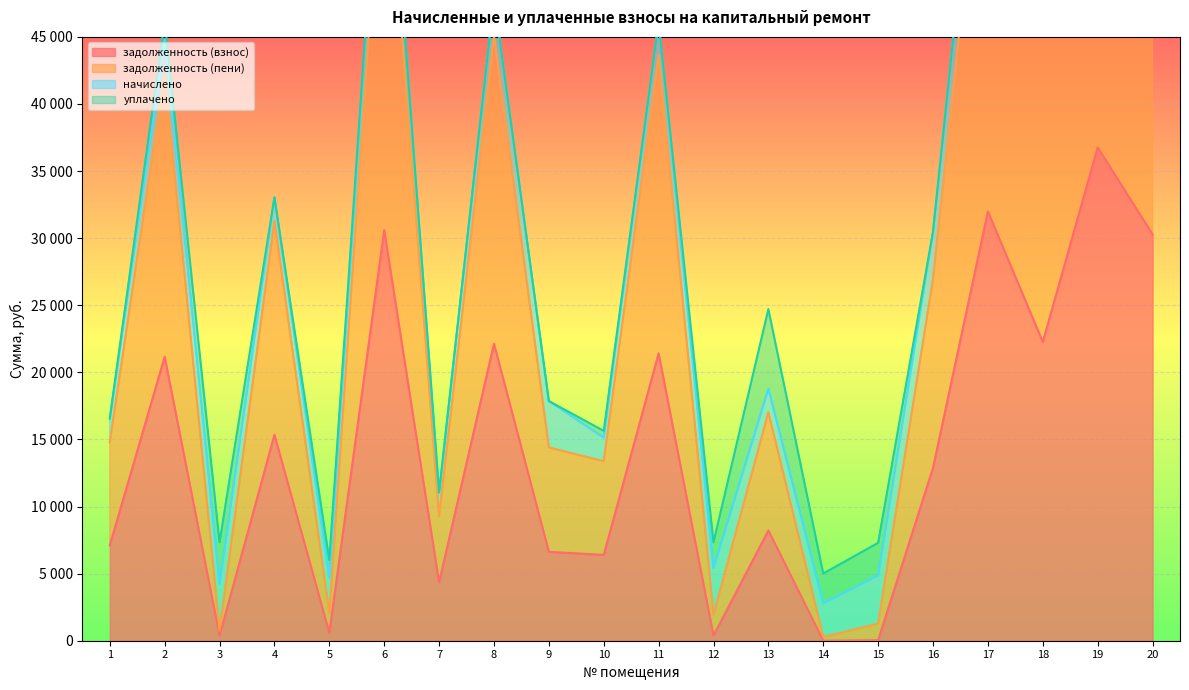

True or false: задолженность (пени) has more than 1 points higher than both neighbors.

True